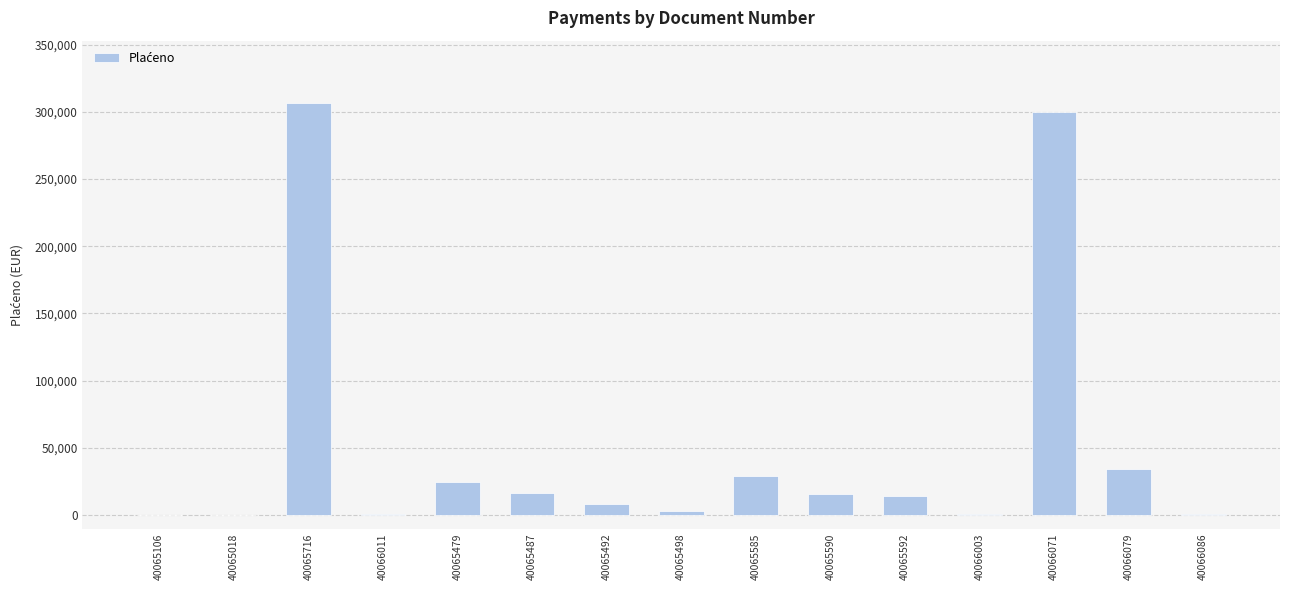

The chart shows a value of 100.0 at 40065106. True or false?

True